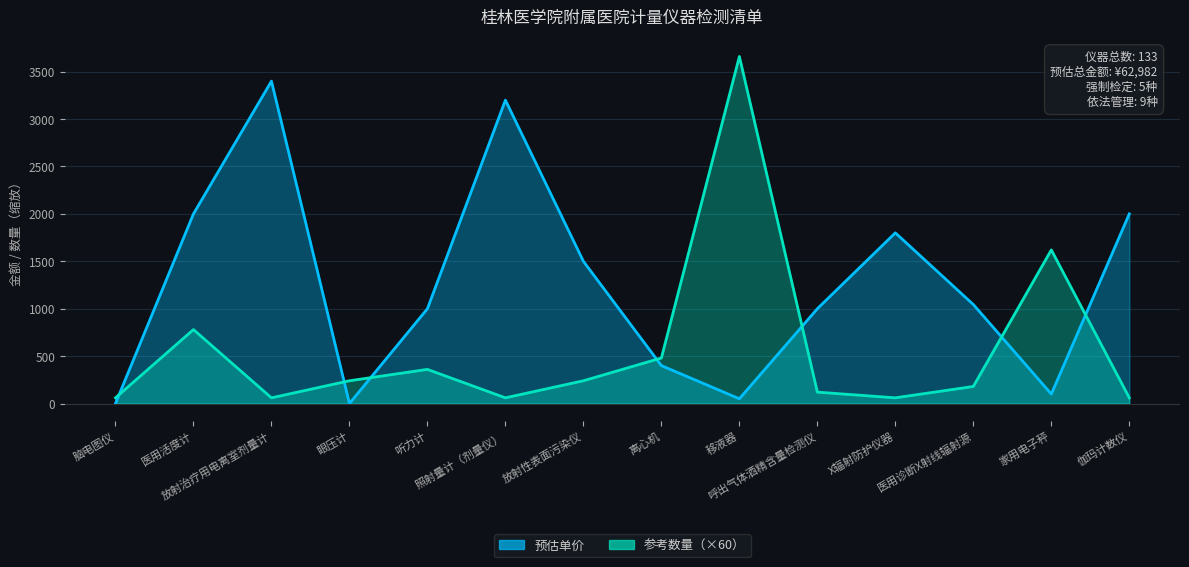

How many positive values does the 预估单价 series have?

12